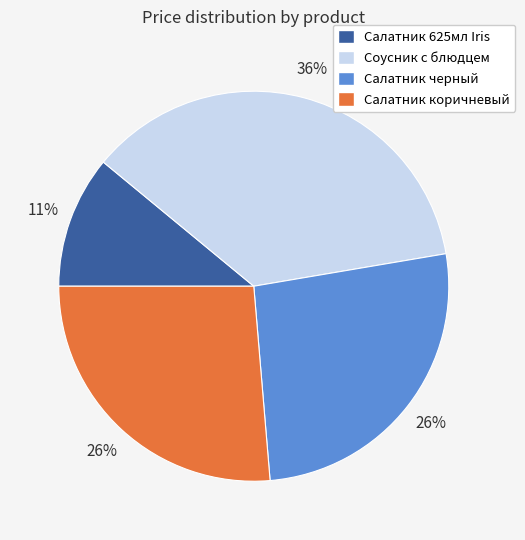

Is there any slice that represents more than half of the pie?

No